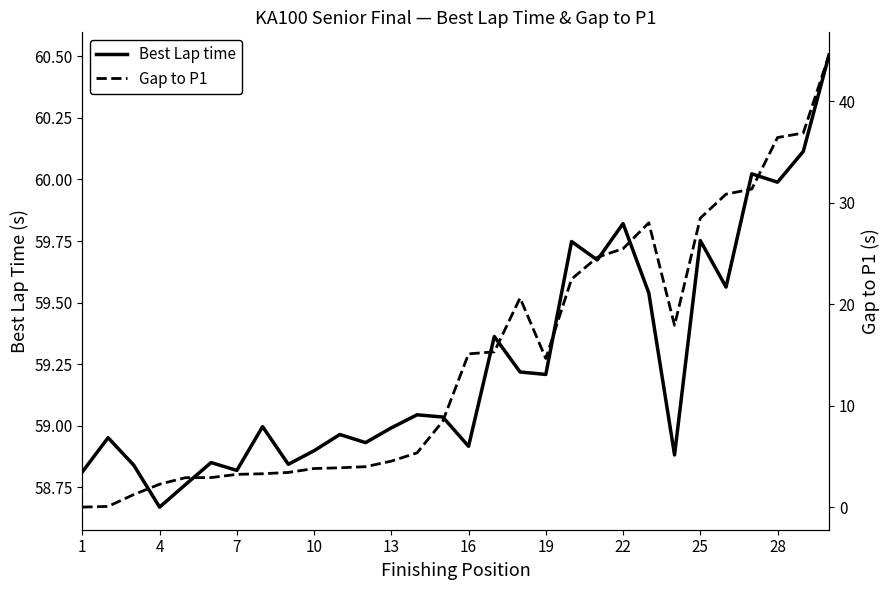

The value of Best Lap time at 7 is 13.6. True or false?

False